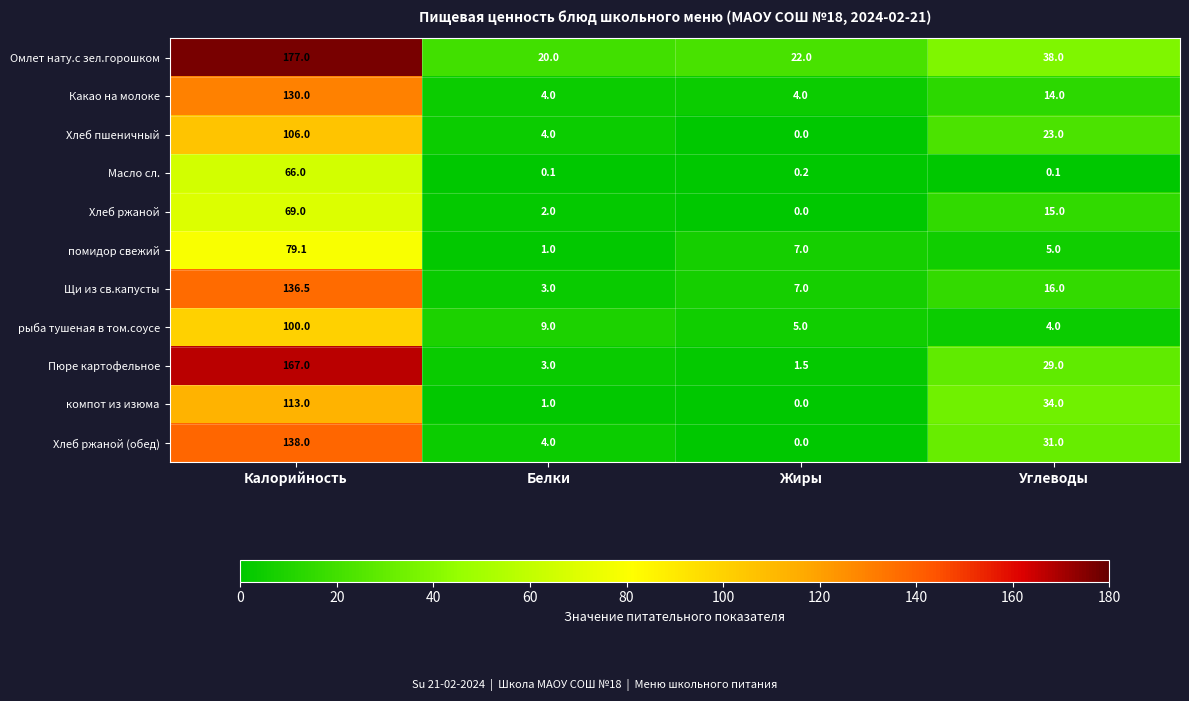

What is the maximum value shown in the chart?

177.0